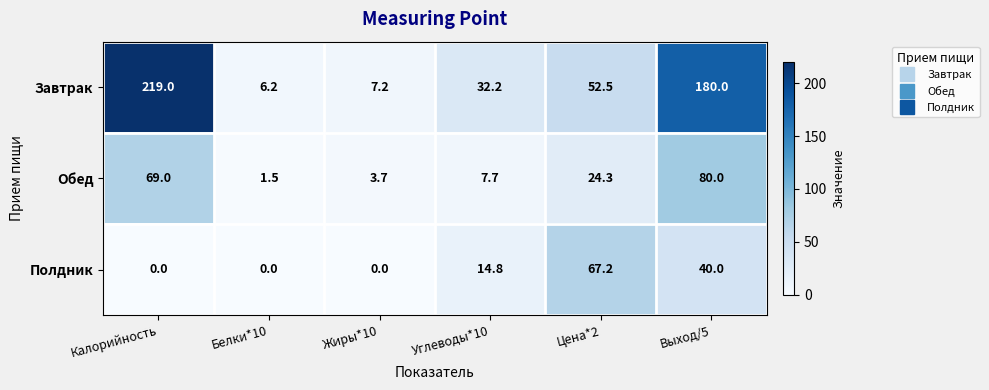

At which category does the chart reach its peak across all series?

Калорийность